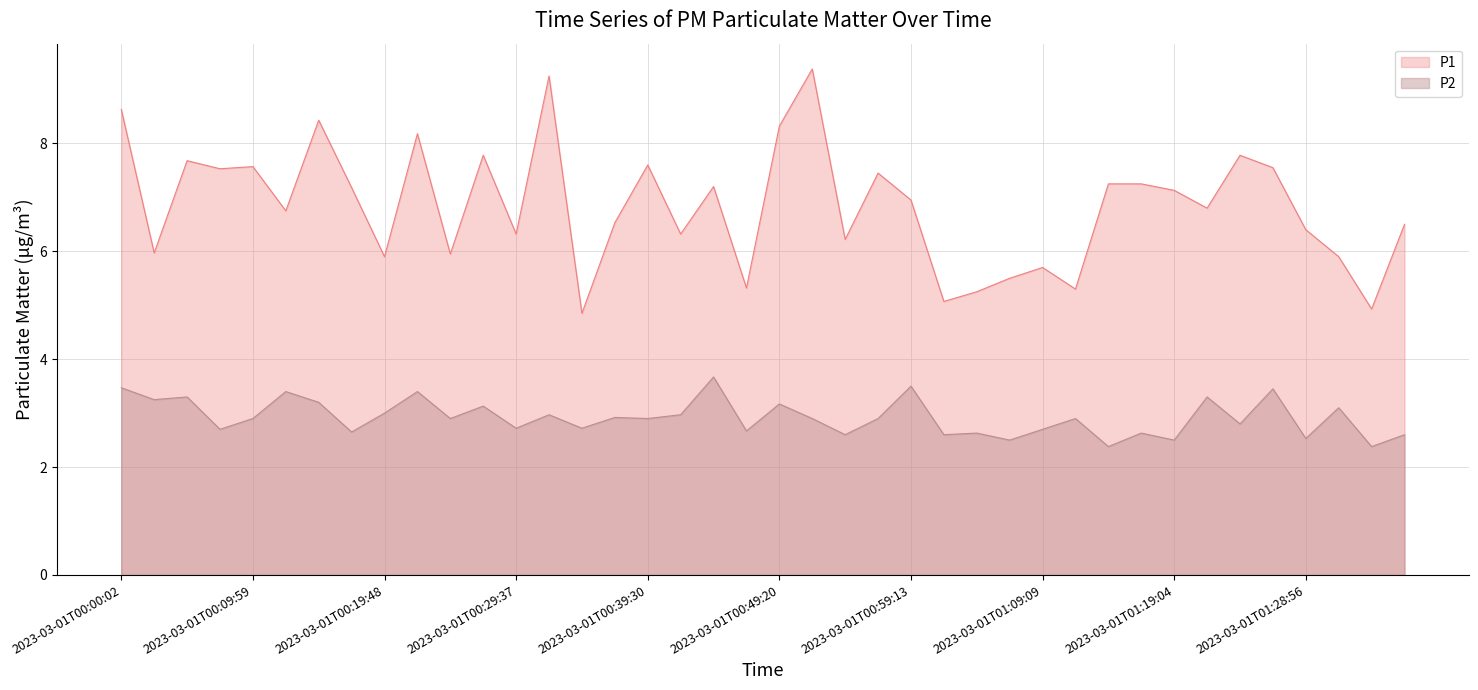

How many categories are shown in the chart?

40